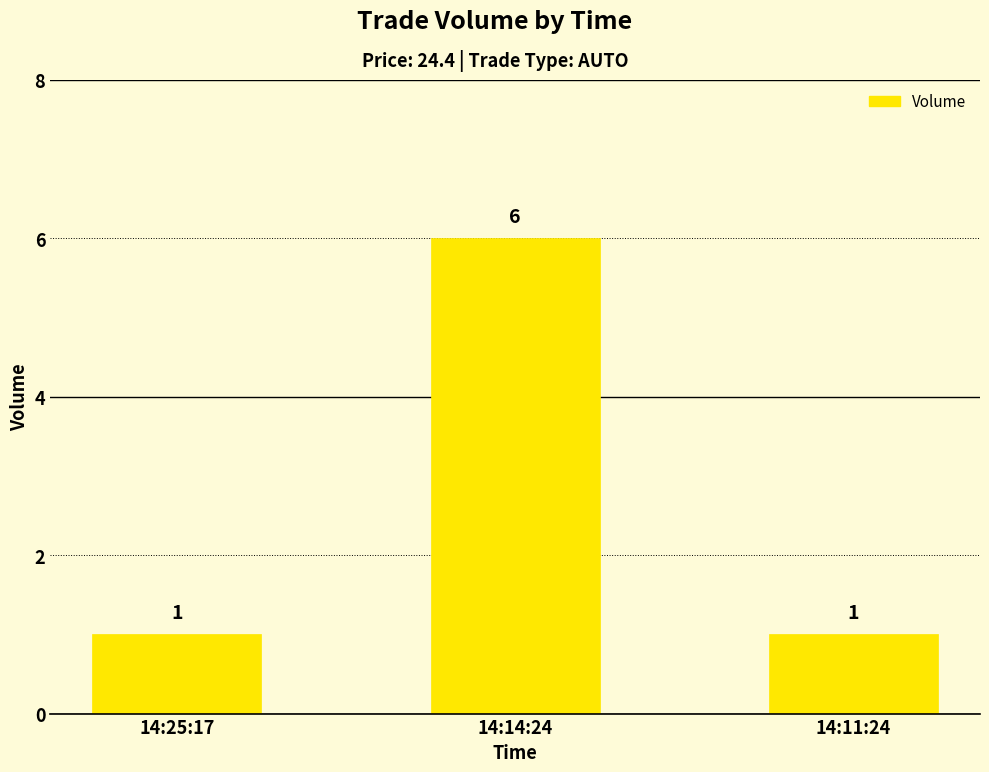

Does the chart contain stacked bars?

No